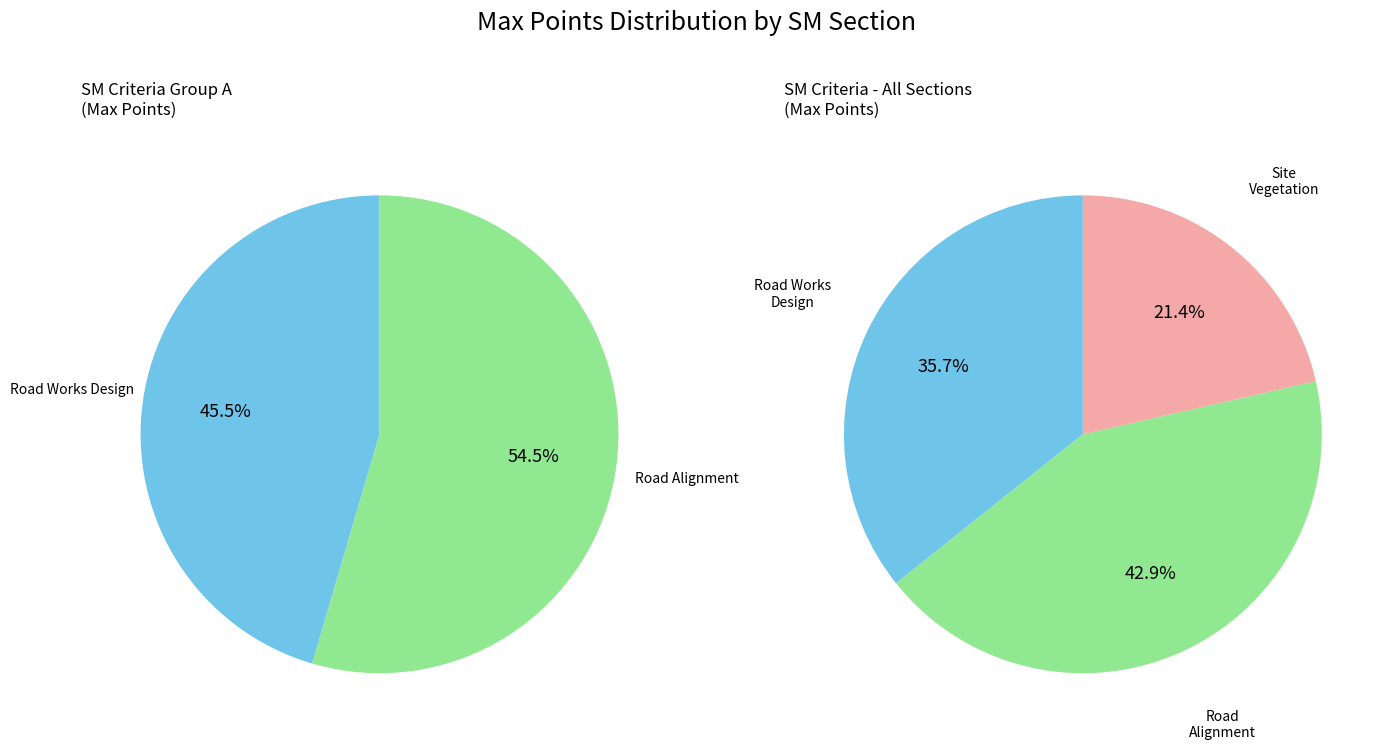

Count the number of slices in the pie.

3